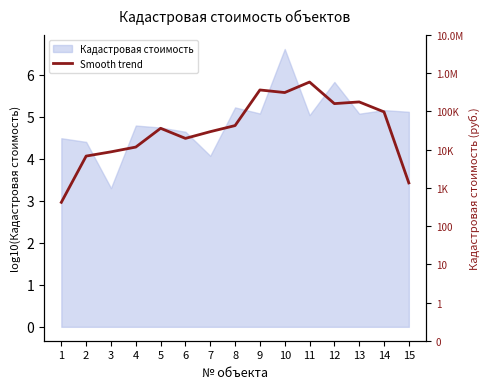

What is the change in value from 6 to 14?

+0.6